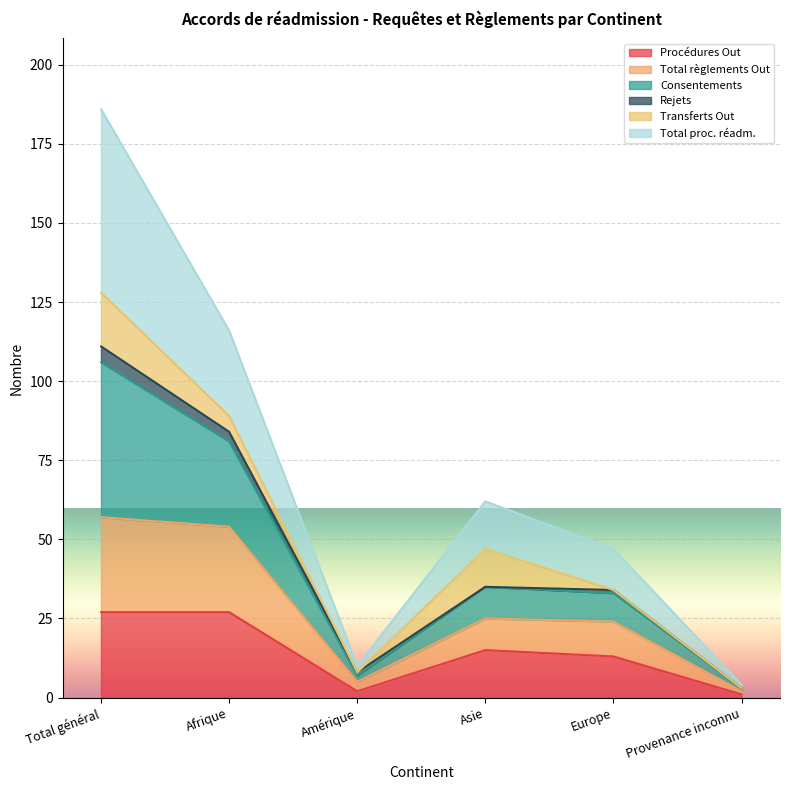

At which category does the chart reach its minimum across all series?

Provenance inconnu